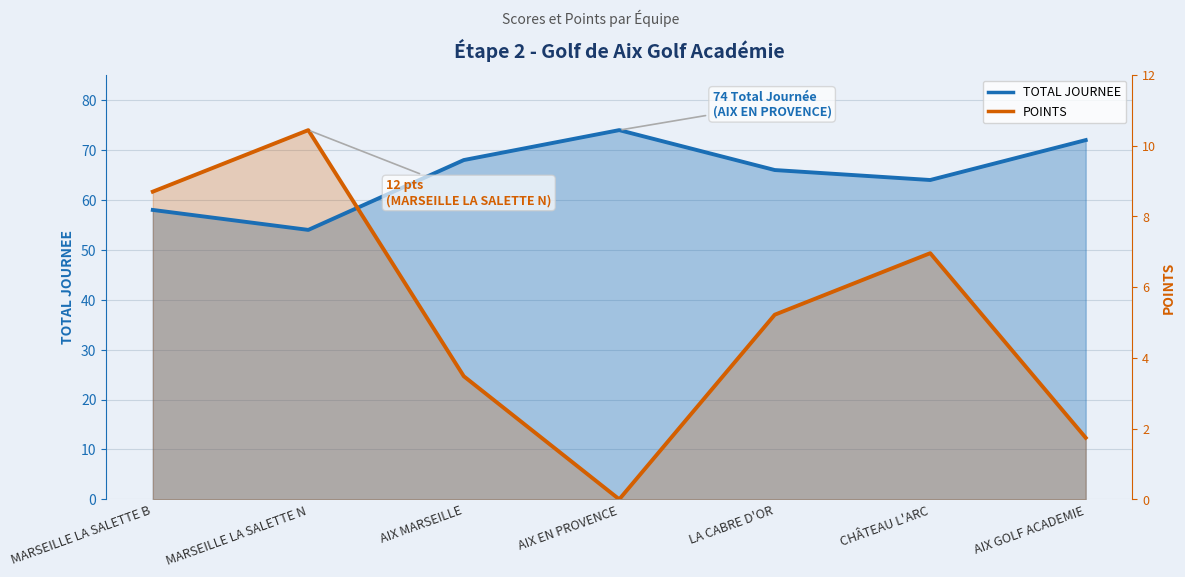

Count the number of data series in this chart.

2